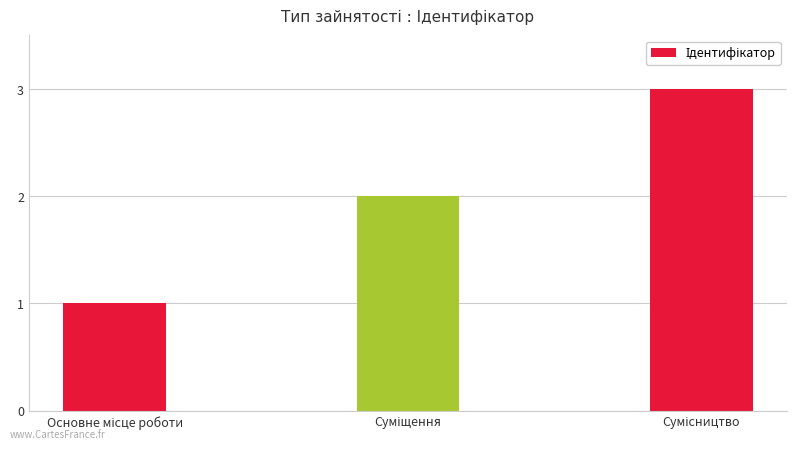

At which category does the chart reach its minimum across all series?

Основне місце роботи